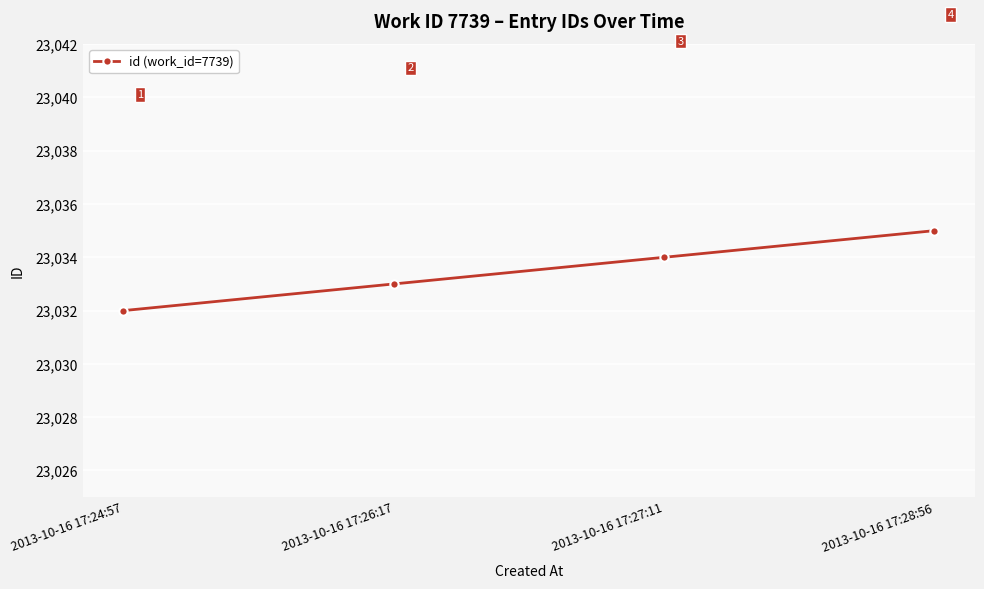

What is the sum of all values?

92134